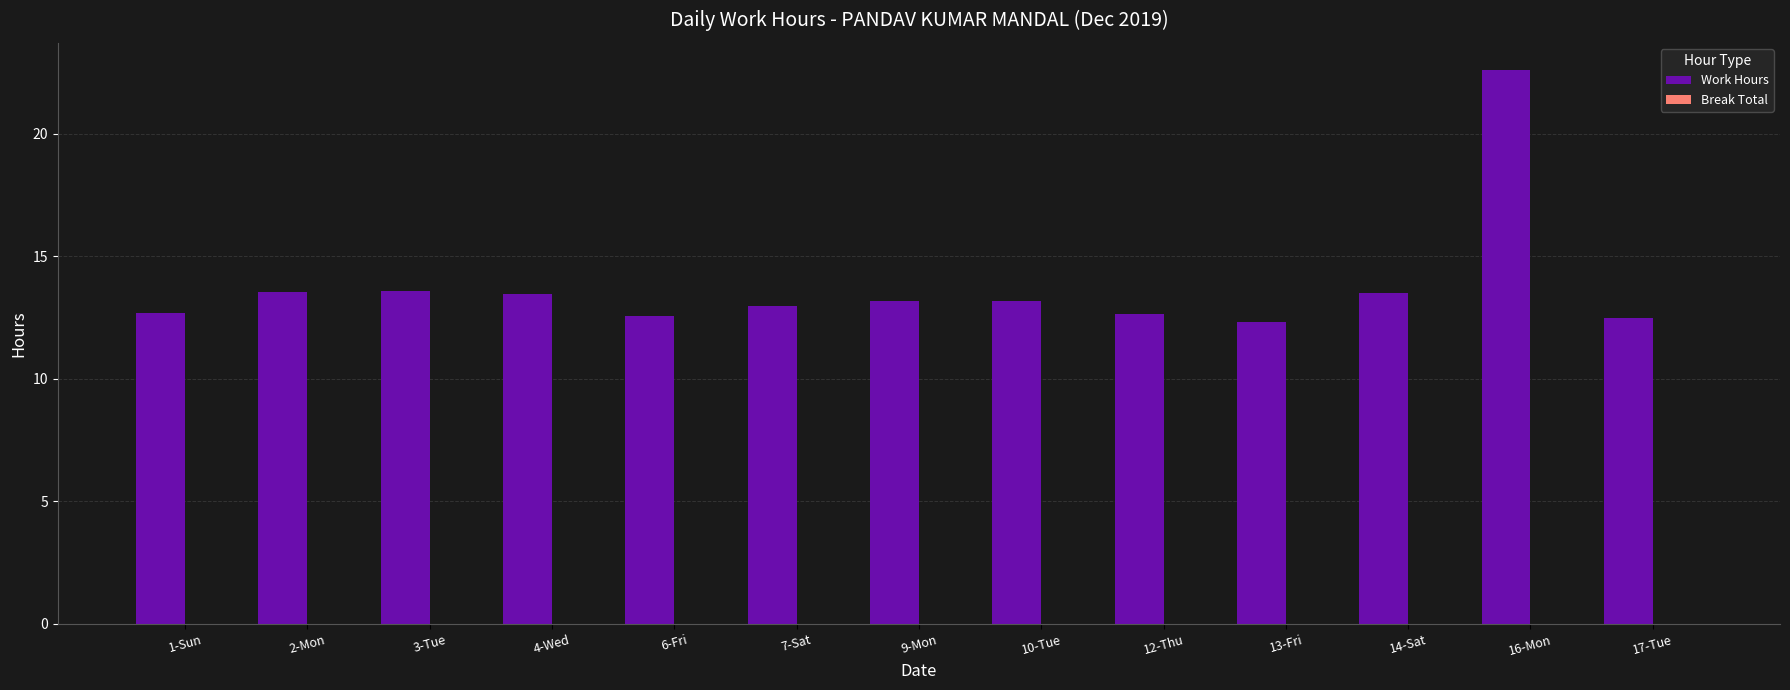

What is the smallest value displayed?

12.3